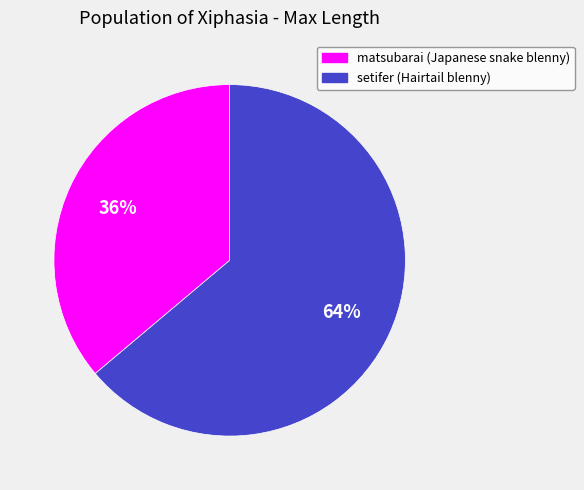

To the nearest percent, what is the difference between the setifer and matsubarai slice percentages?

28%